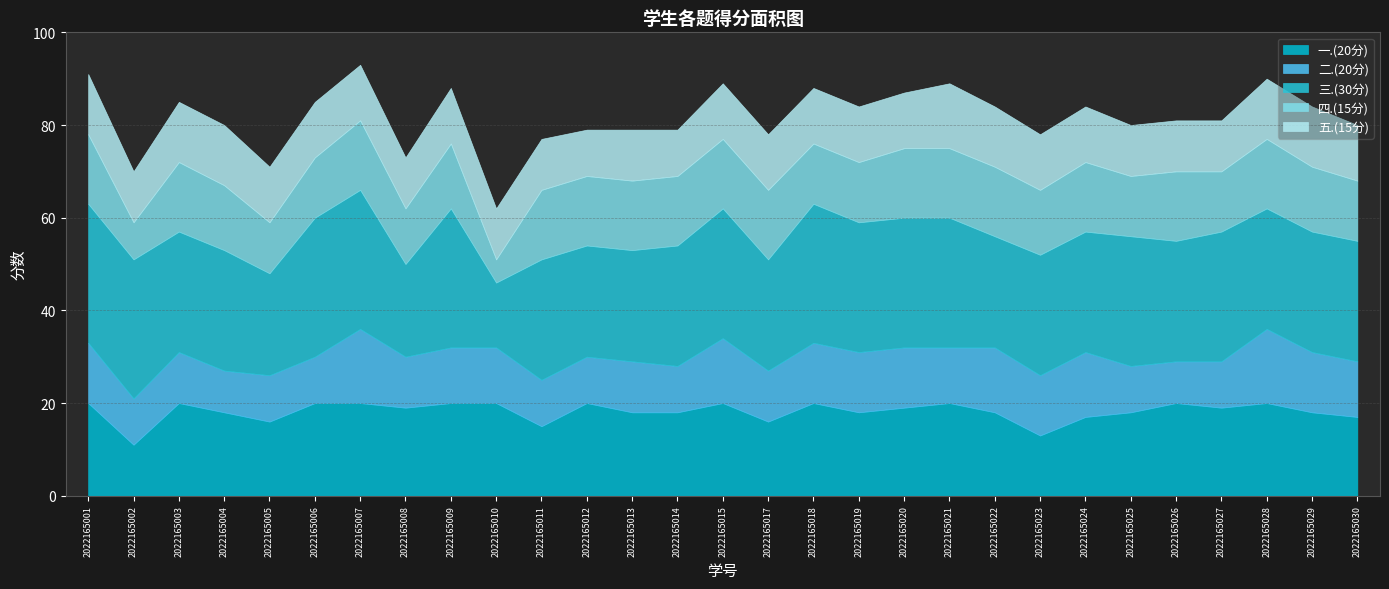

At which category is the sum across all series the highest?

2022165007